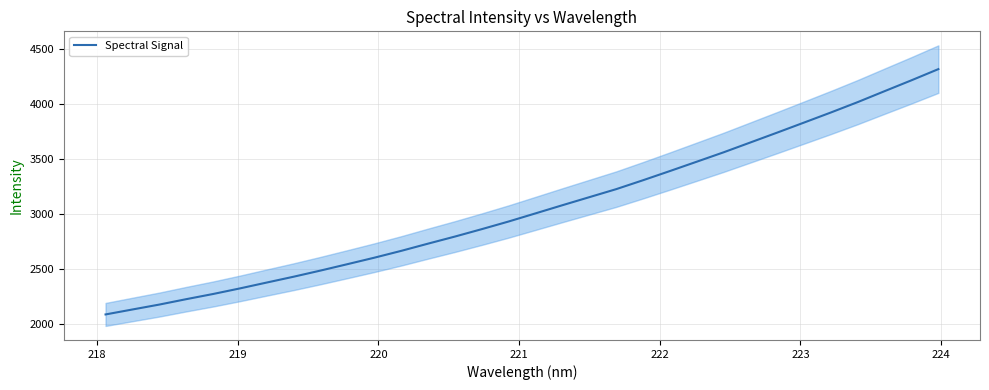

What is the maximum value for Spectral Signal?

4319.0